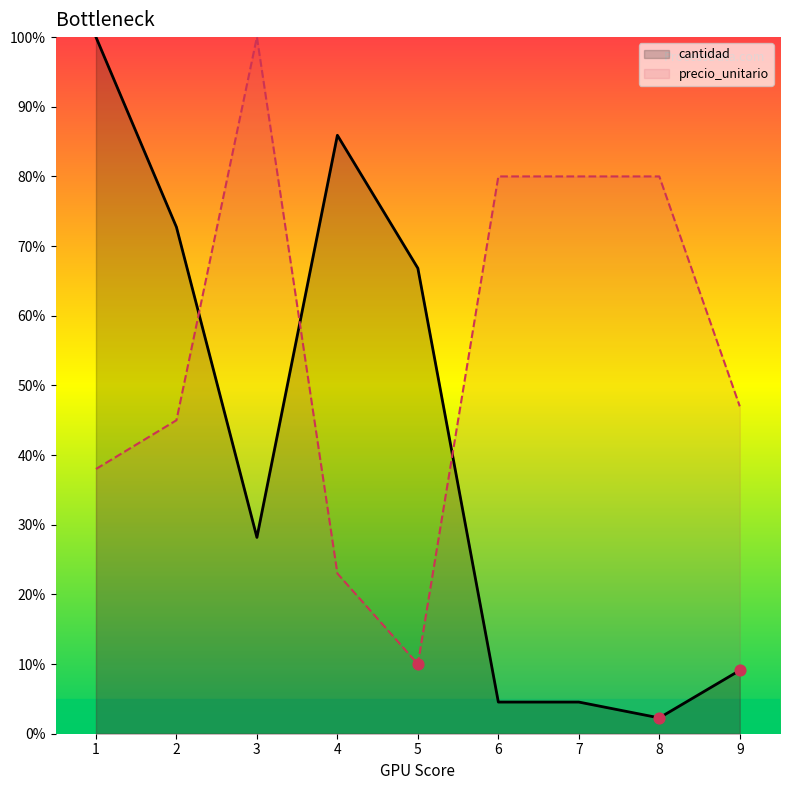

At how many categories does at least one series exceed 25?

9